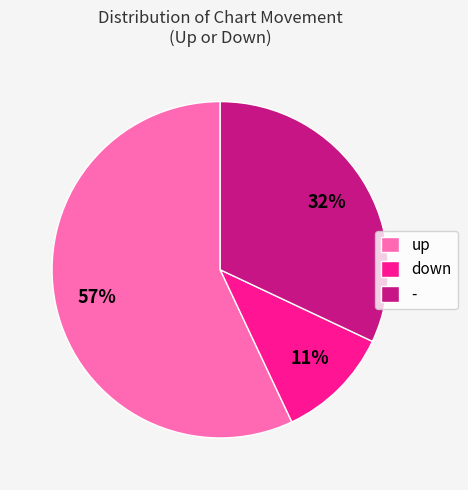

Approximately how many times larger is the value at down compared to -?

0.3